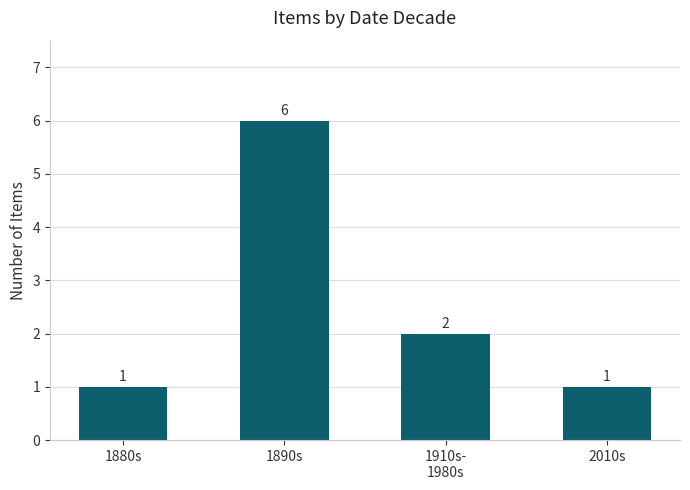

Reading right to left, what are all the values shown in this chart?

2010s=1	1910s-
1980s=2	1890s=6	1880s=1